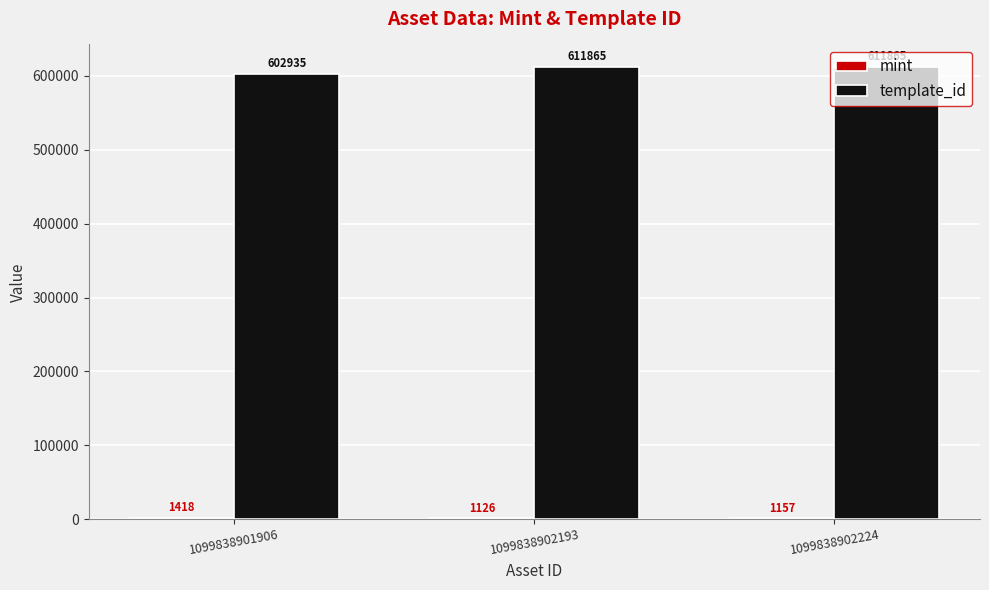

What is the total value across all series at 1099838902224?

613022